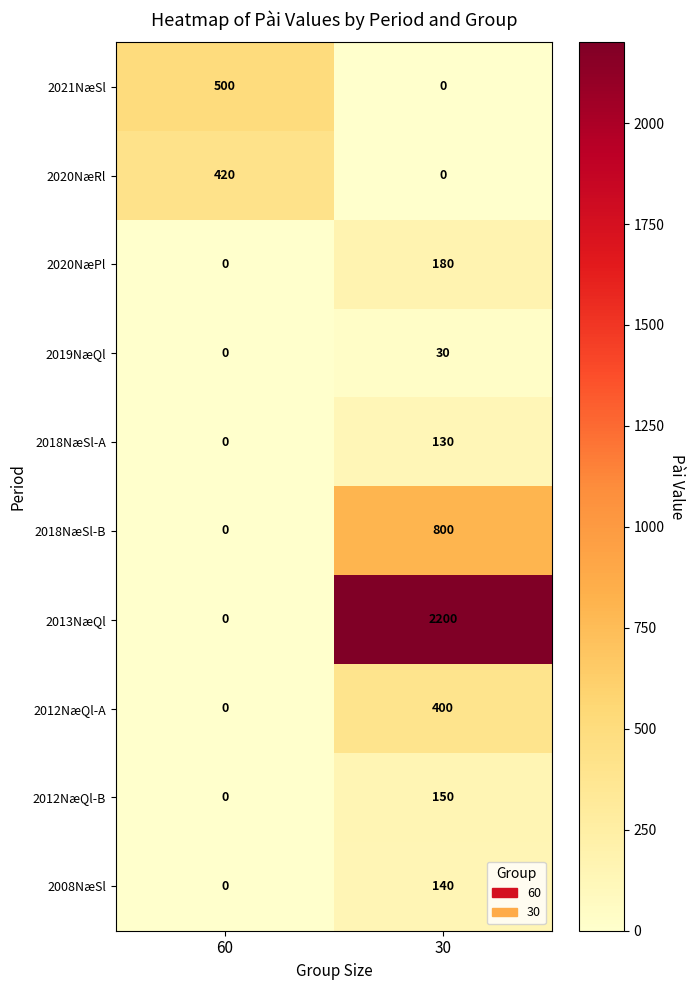

What is the sum of the 2008NæSl values at 60 and 30?

140